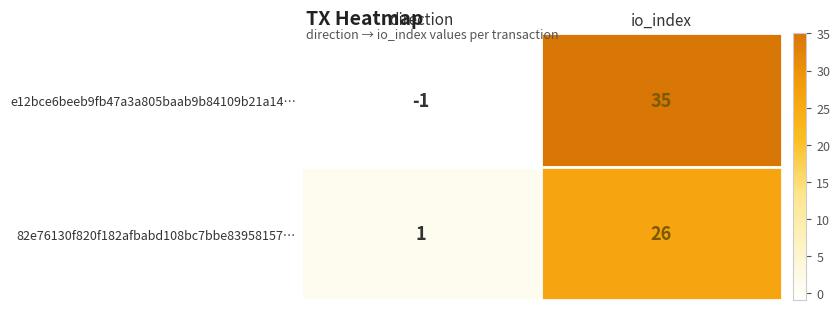

Is the value of e12bce6beeb9fb47a3a805baab9b84109b21a14… at direction greater than the value of 82e76130f820f182afbabd108bc7bbe83958157… at io_index?

No